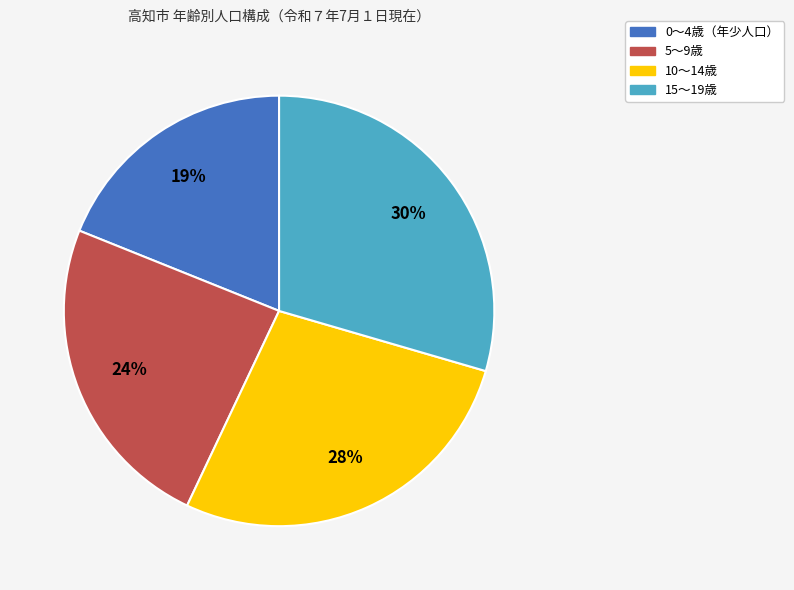

Does any single category account for the majority?

No